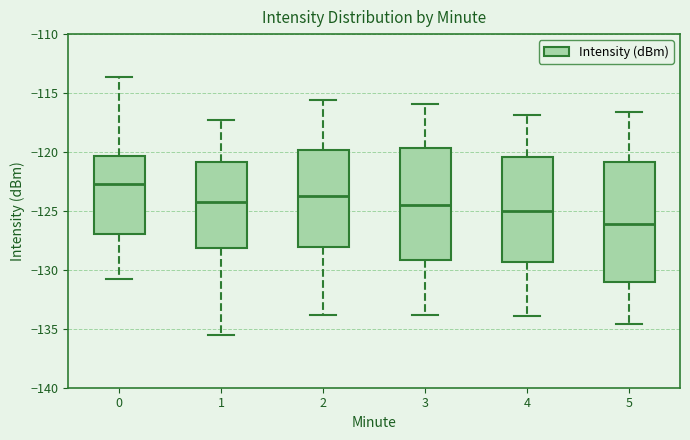

Which box has the highest median line?

0